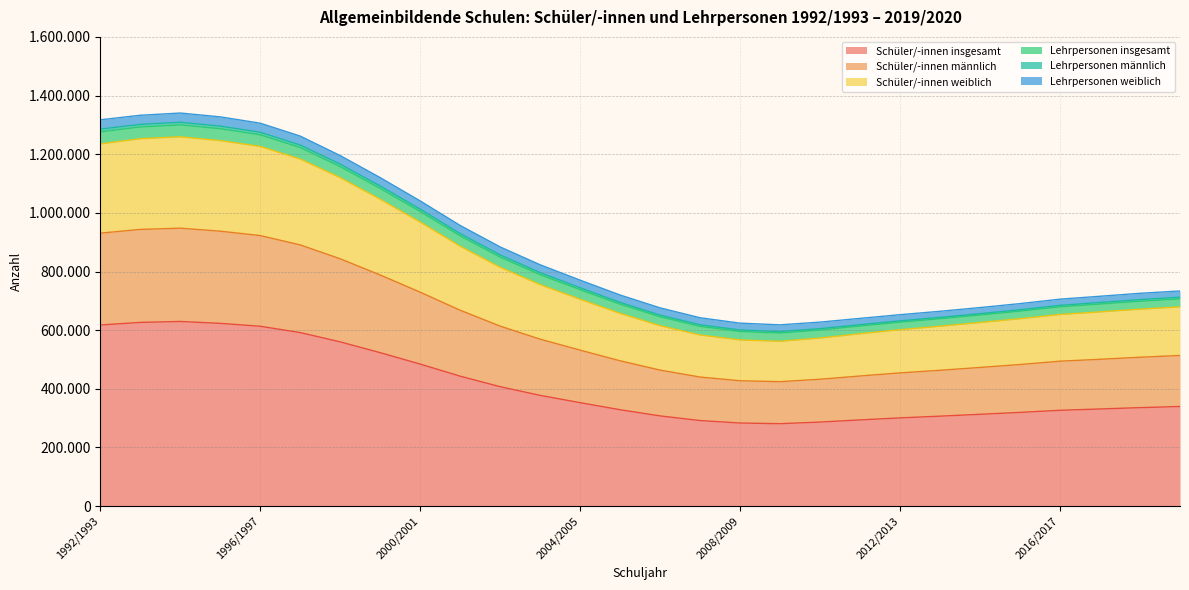

Does the chart have visible grid lines?

Yes